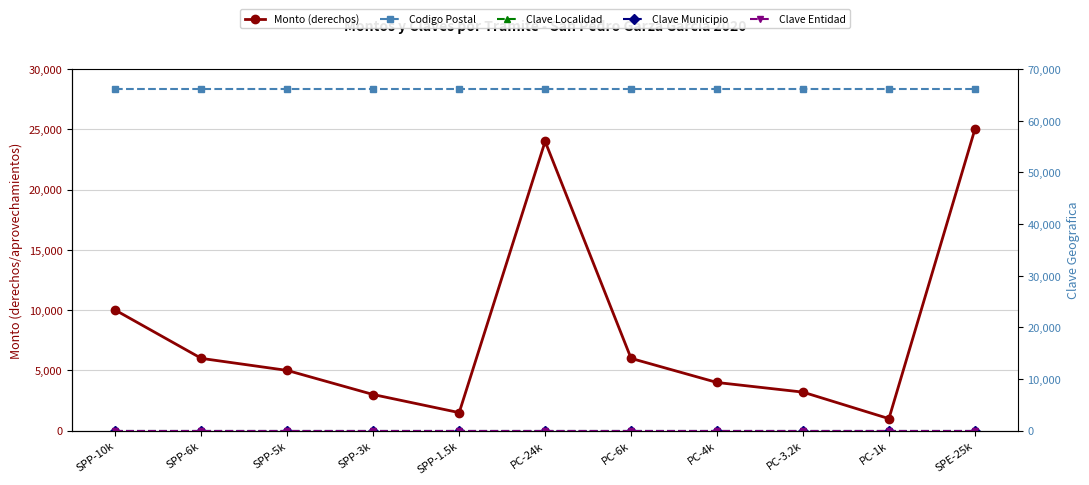

What is the total value across all series at PC-6k?

72259